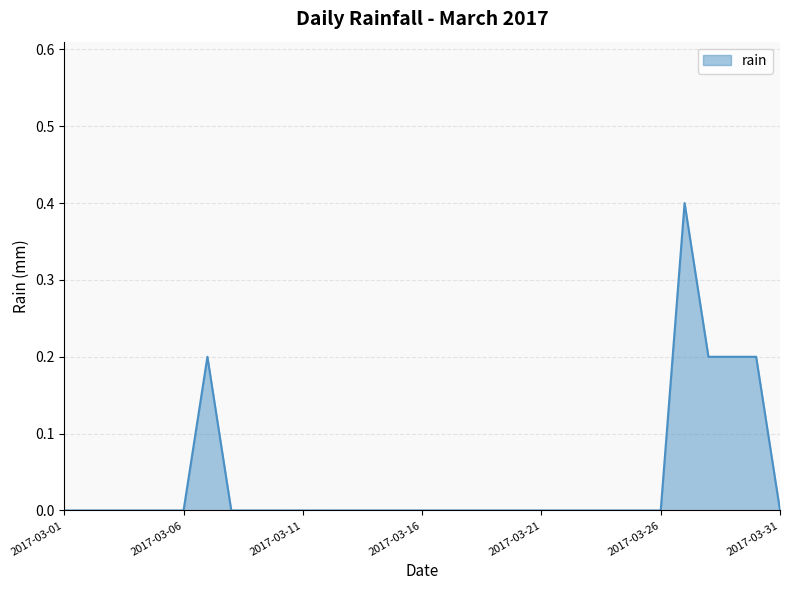

What is the sum of all values?

1.2